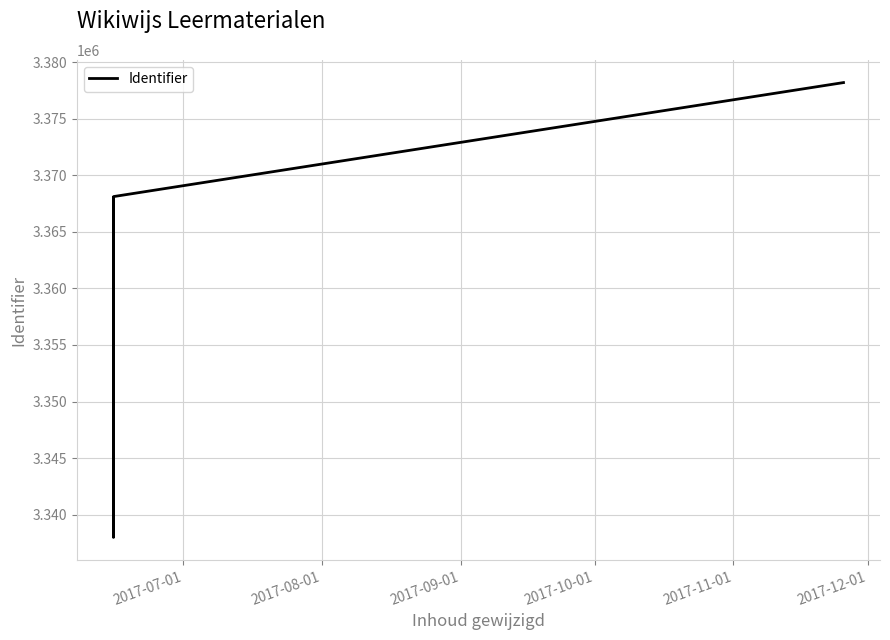

What is the greatest value displayed?

3378210